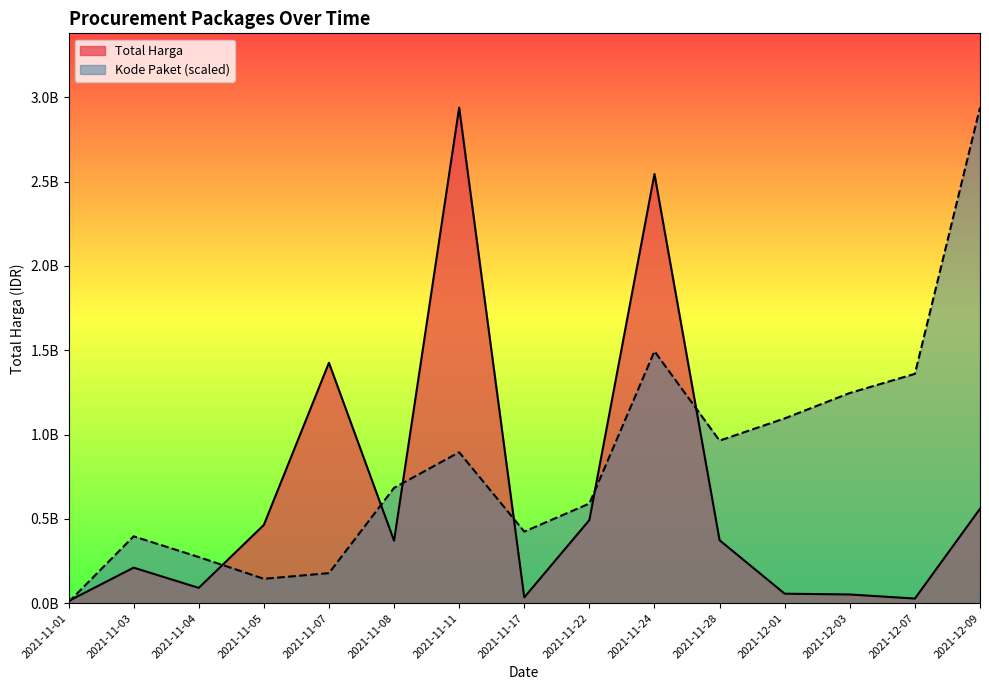

How many data points in Total Harga line are less than 370566000?

7